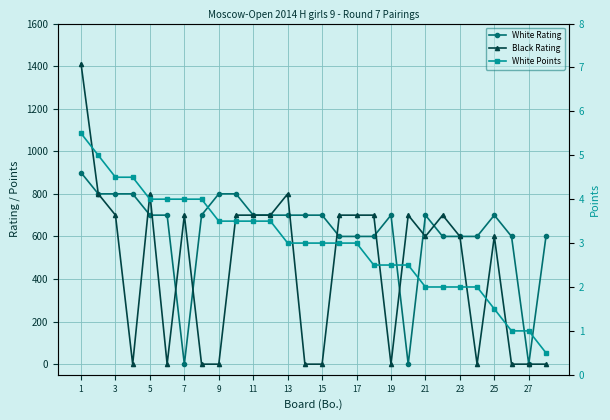

At which category does the chart reach its peak across all series?

1